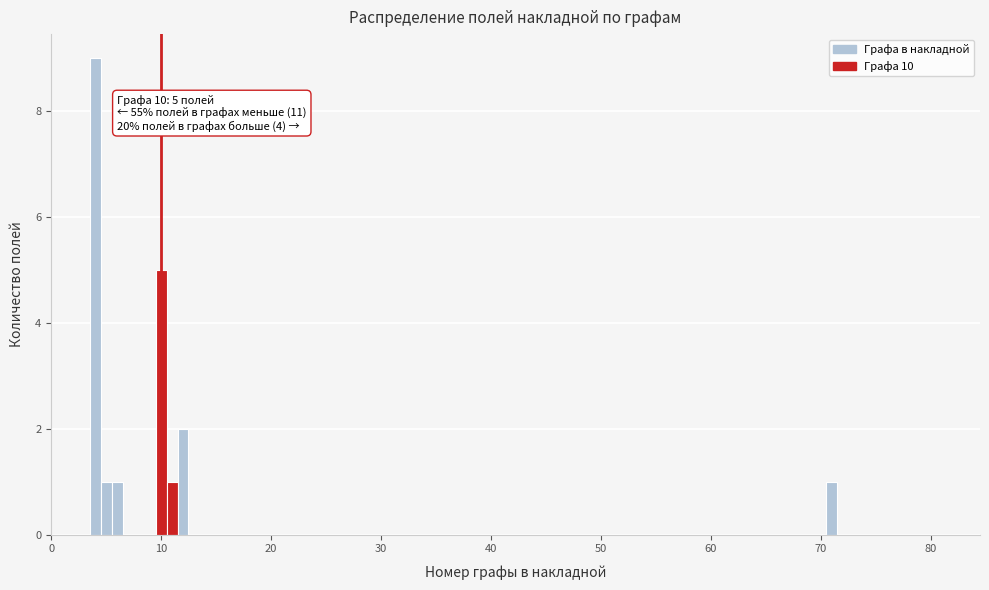

Read against the x-axis, roughly where is the centre of the tallest bar?

4